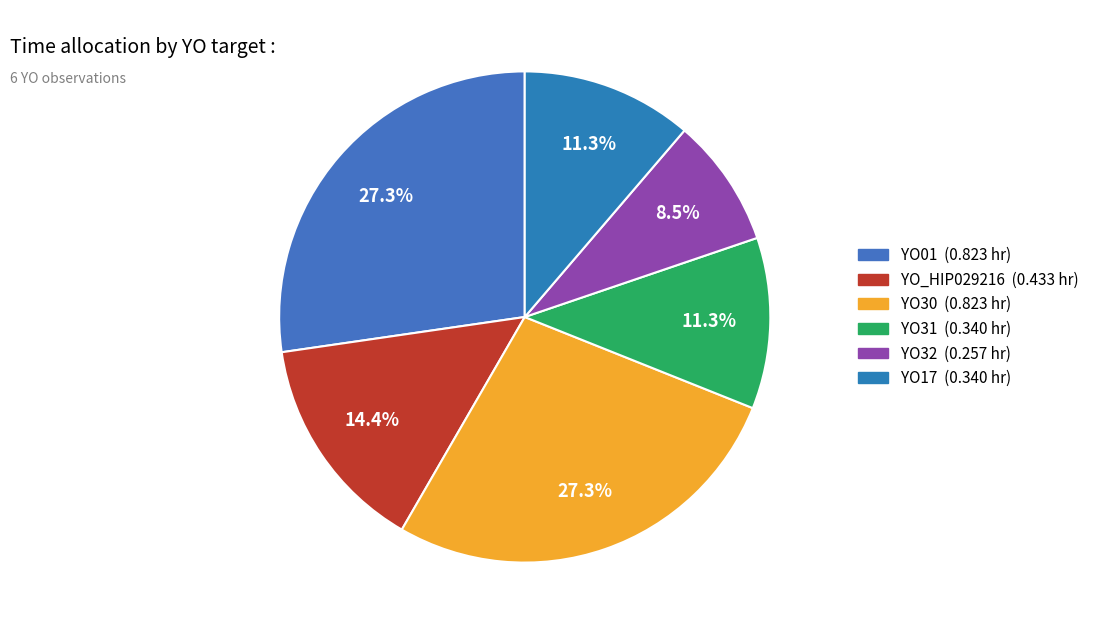

Which slice is the smallest?

YO32